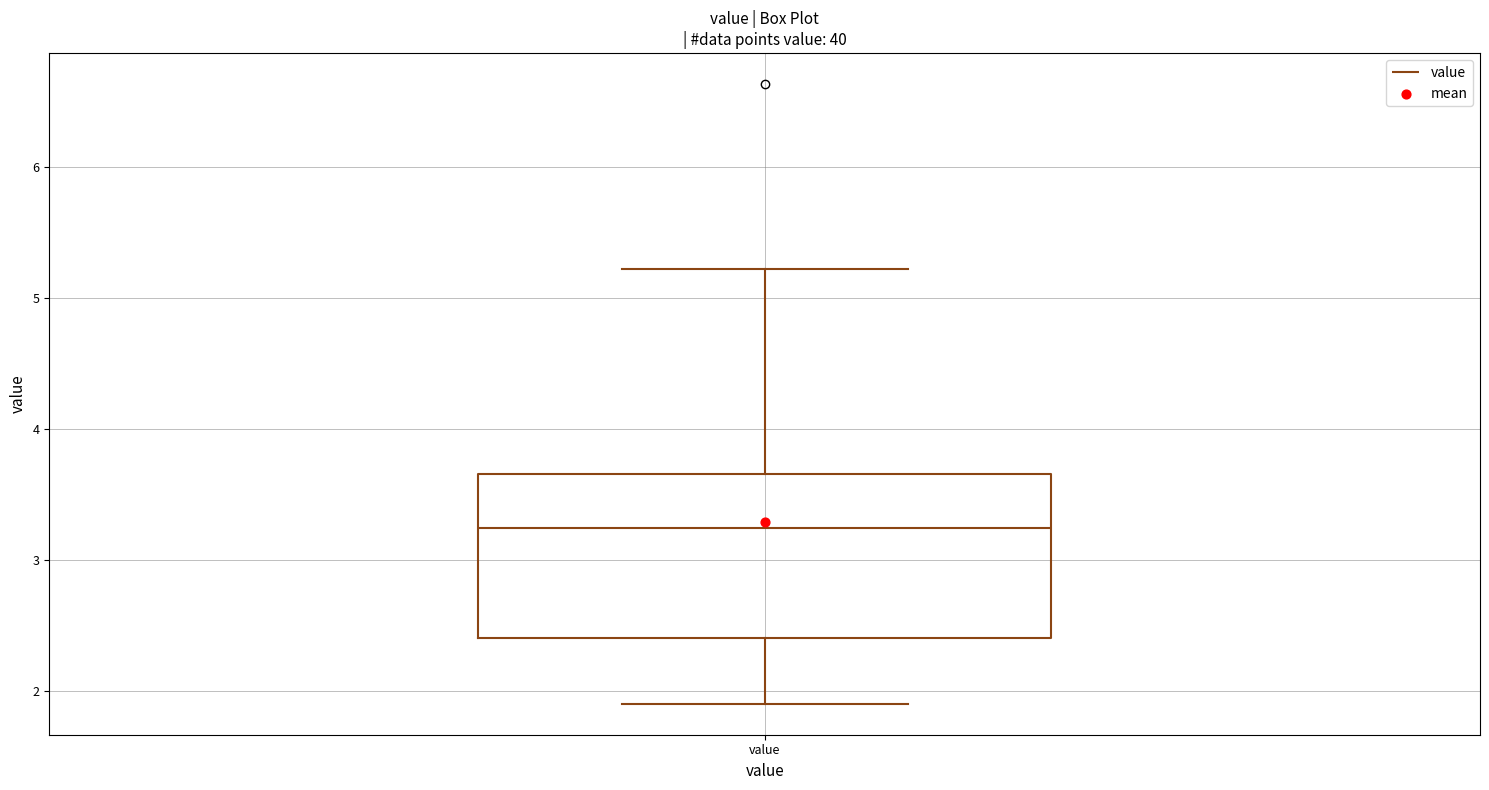

Where is the upper edge of the box for value on the y-axis? The values are not printed on the chart, so give them approximately, as read against the axis.

3.7